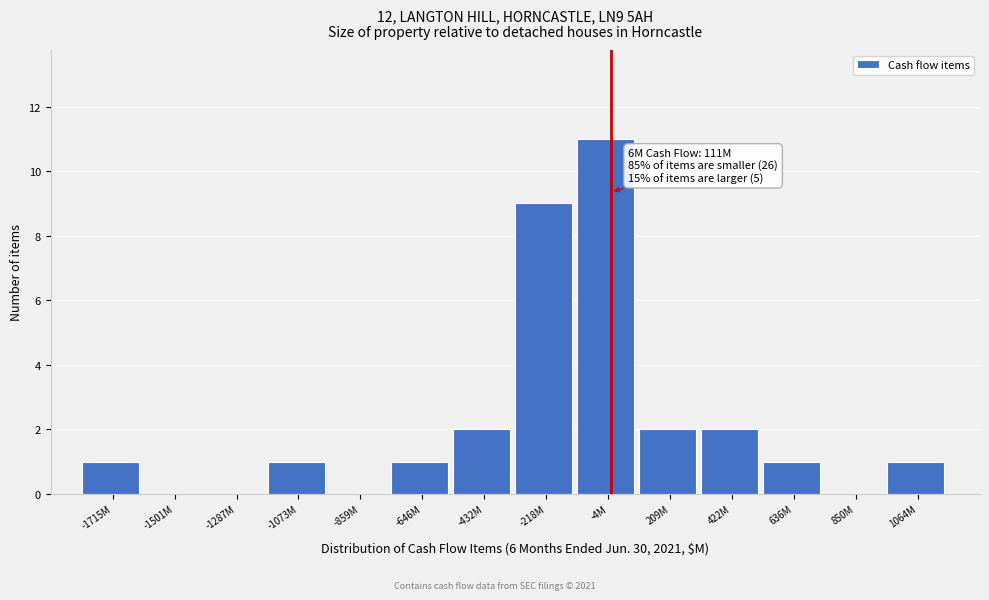

Reading left to right, what are all the values shown in this chart?

-1715M=1	-1501M=0	-1287M=0	-1073M=1	-859M=0	-646M=1	-432M=2	-218M=9	-4M=11	209M=2	422M=2	636M=1	850M=0	1064M=1